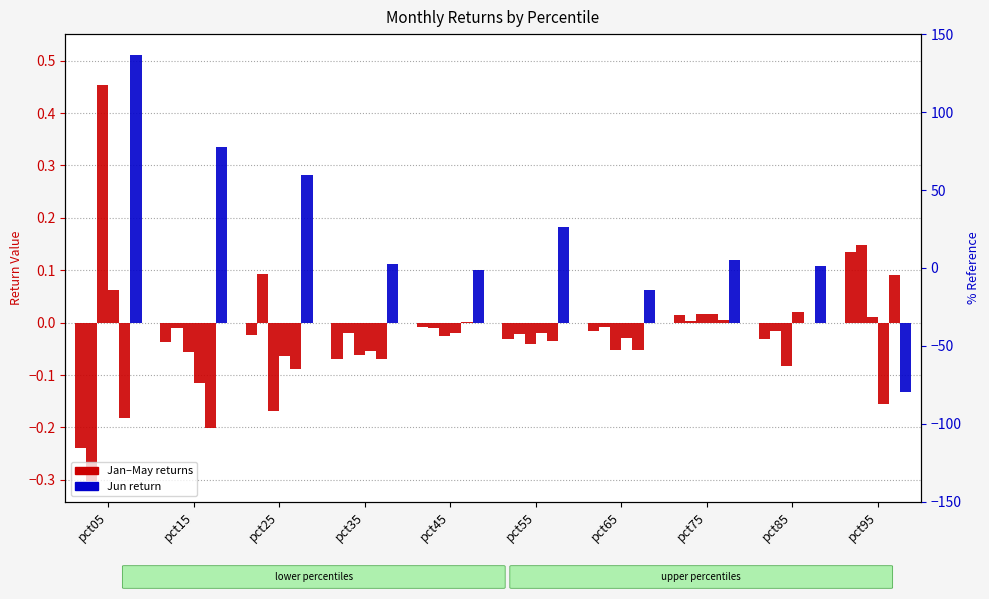

Count the number of categories in the chart.

10